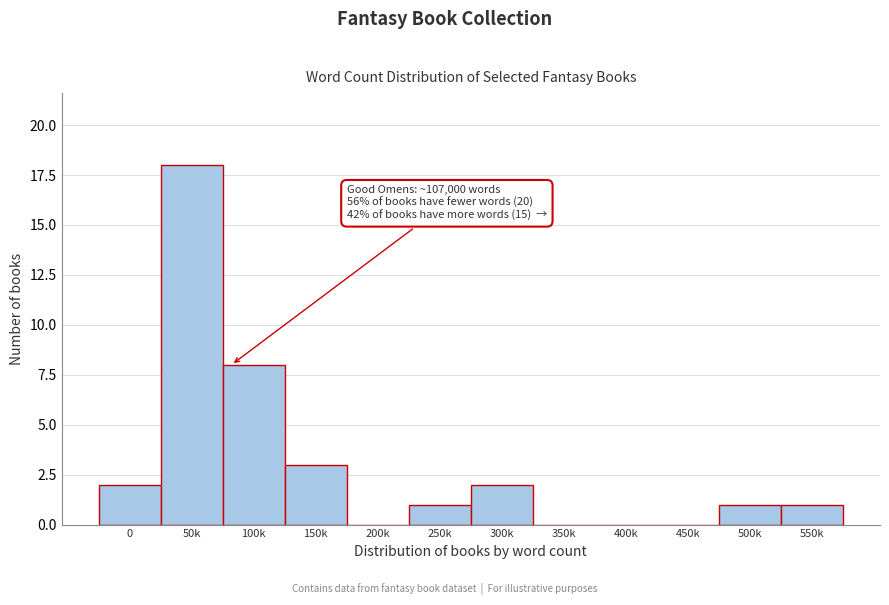

Reading right to left, list all the values displayed in this chart.

550k=1	500k=1	450k=0	400k=0	350k=0	300k=2	250k=1	200k=0	150k=3	100k=8	50k=18	0=2